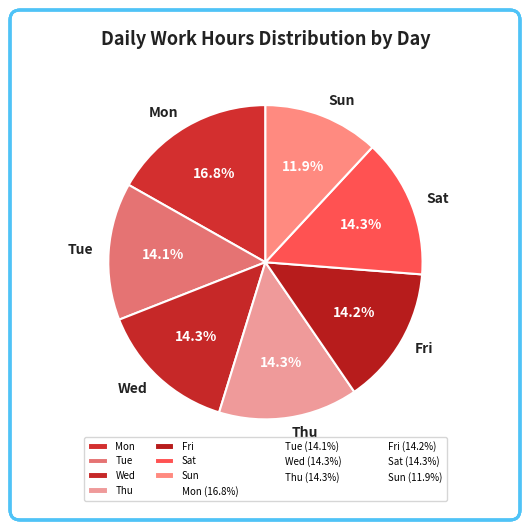

To the nearest percent, what percentage of the pie is Sun?

12%